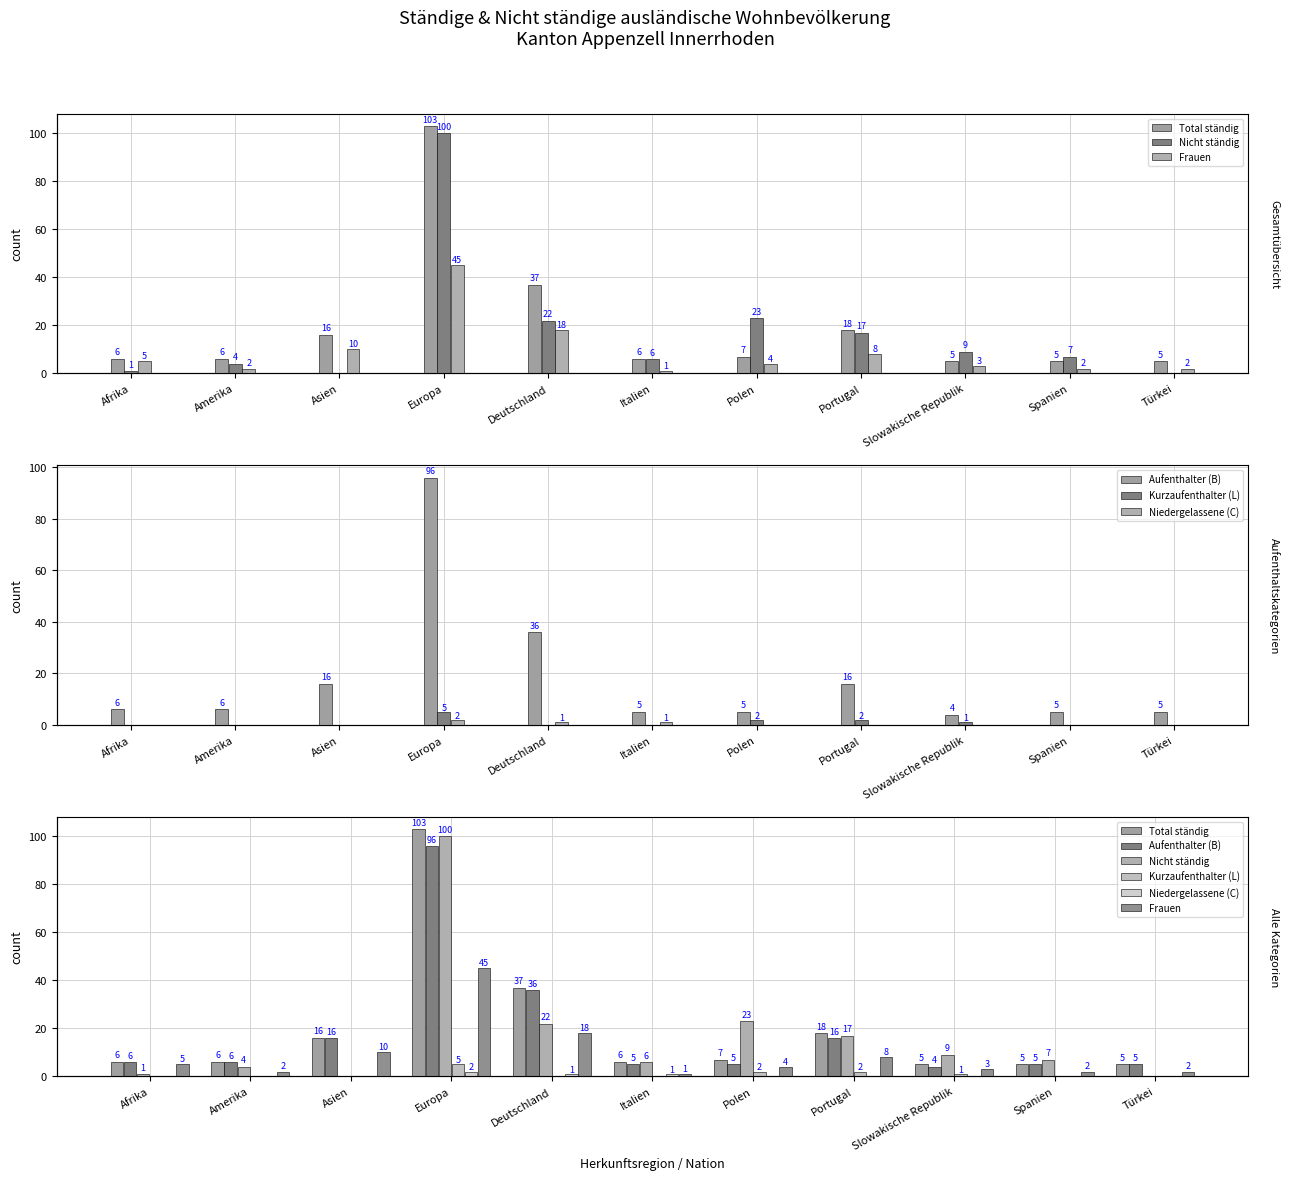

Reading left to right, transcribe all the data shown in this chart.

Total ständig: 6	6	16	103	37	6	7	18	5	5	5
Nicht ständig: 1	4	0	100	22	6	23	17	9	7	0
Frauen: 5	2	10	45	18	1	4	8	3	2	2
Aufenthalter (B): 6	6	16	96	36	5	5	16	4	5	5
Kurzaufenthalter (L): 0	0	0	5	0	0	2	2	1	0	0
Niedergelassene (C): 0	0	0	2	1	1	0	0	0	0	0